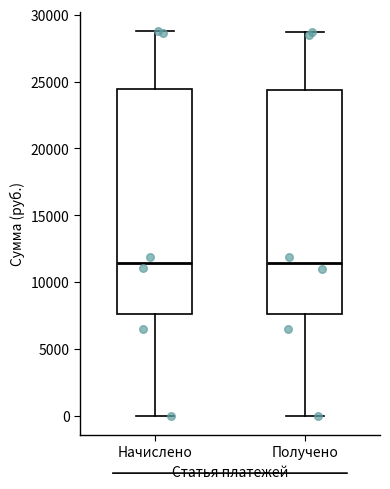

Reading left to right, read every box against the y-axis: the position of its median line, the range the box covers, and the ends of its whiskers. The values are not printed on the chart, so give them approximately, as read against the axis.

Начислено: median 11500, box 7500 to 24500, whiskers 0 to 29000
Получено: median 11500, box 7500 to 24500, whiskers 0 to 28500